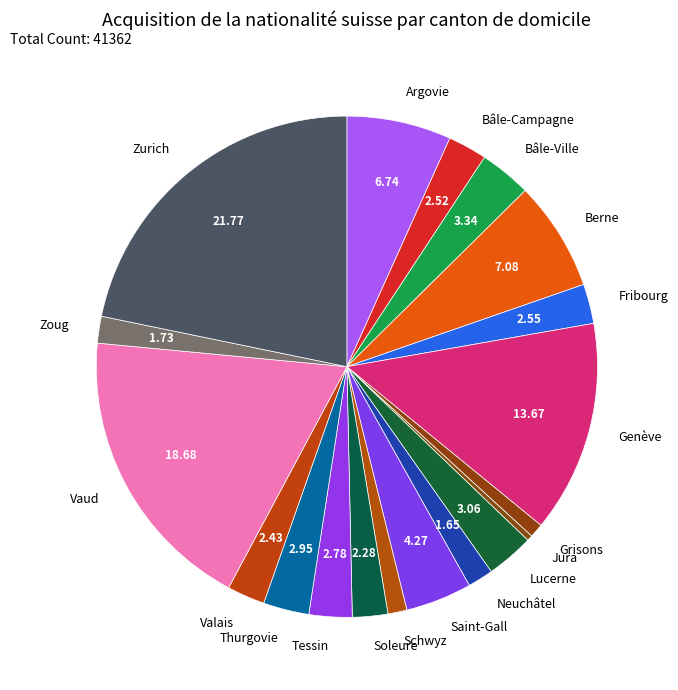

Which slice is the largest?

Zurich